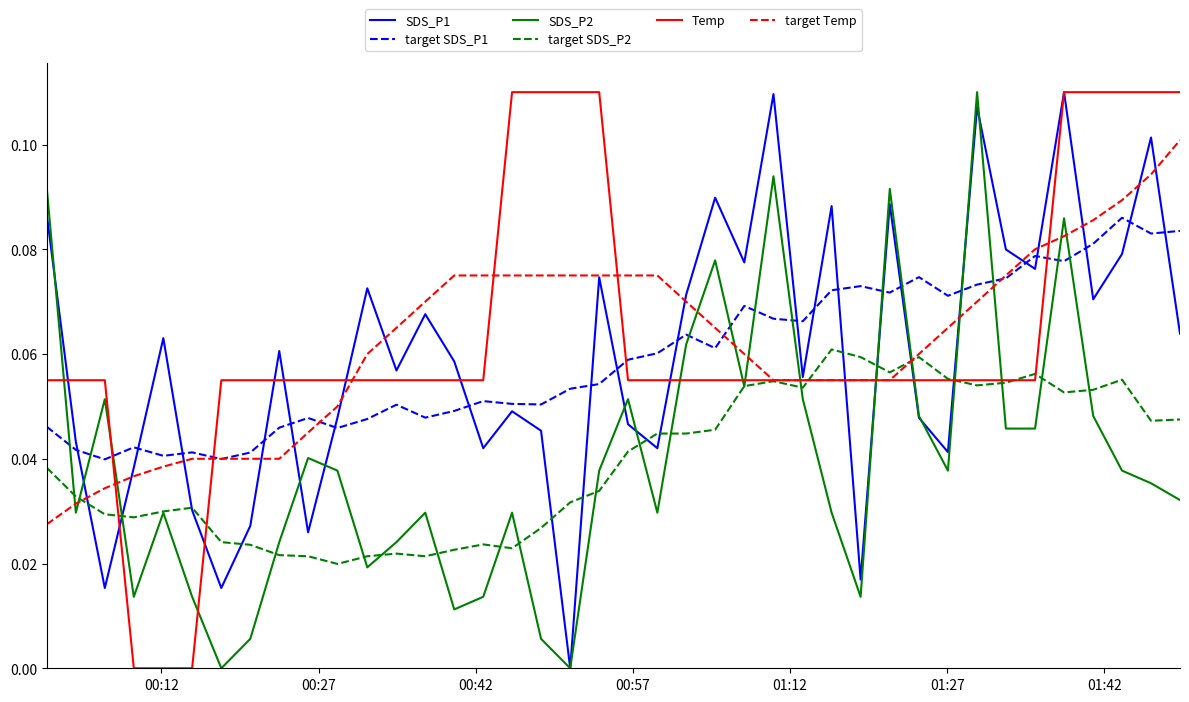

At how many categories does at least one series exceed 0?

40